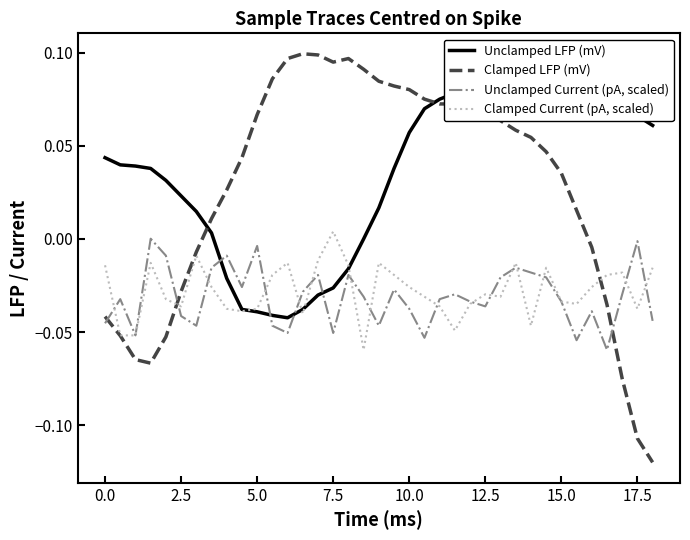

How many categories are shown in the chart?

37